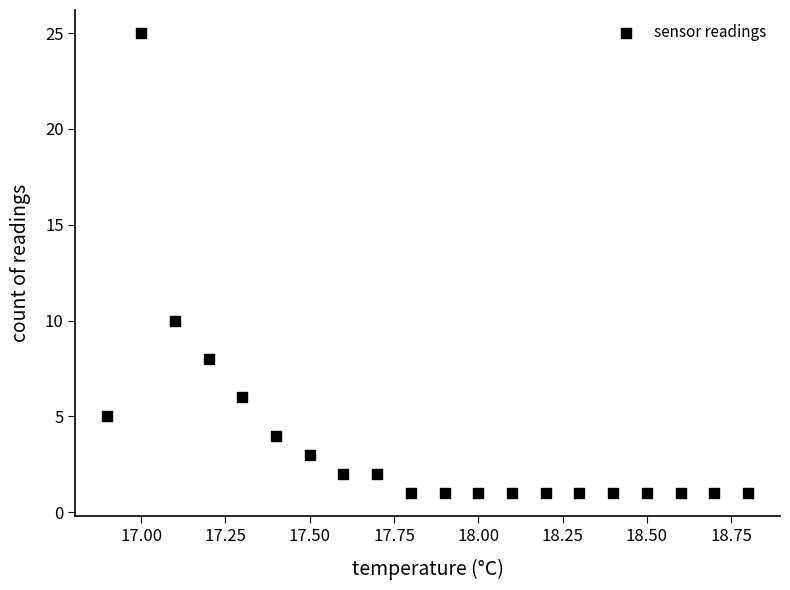

What Y value in the scatter plot is closest to 13?

10